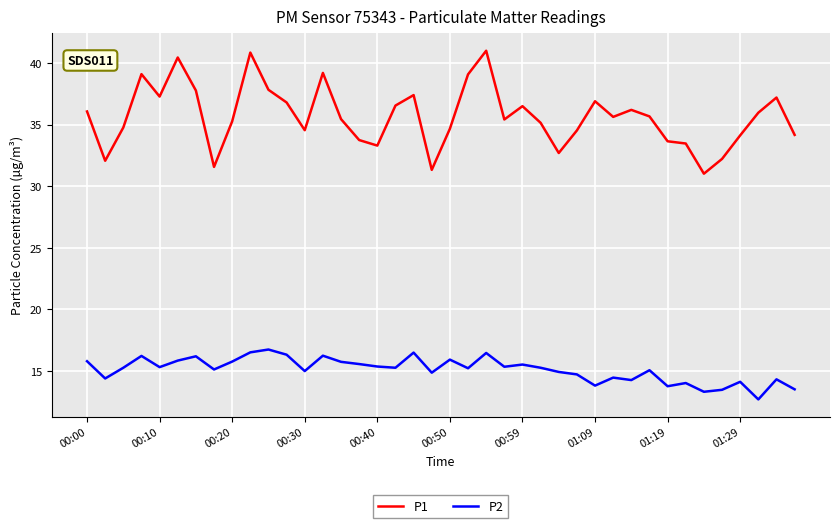

List the series in order of their peak value, highest first.

P1, P2